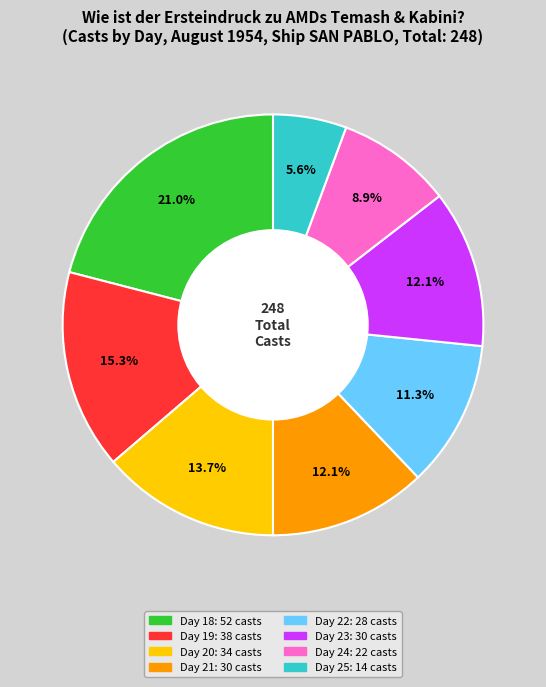

To the nearest percent, what is the average slice percentage?

12%